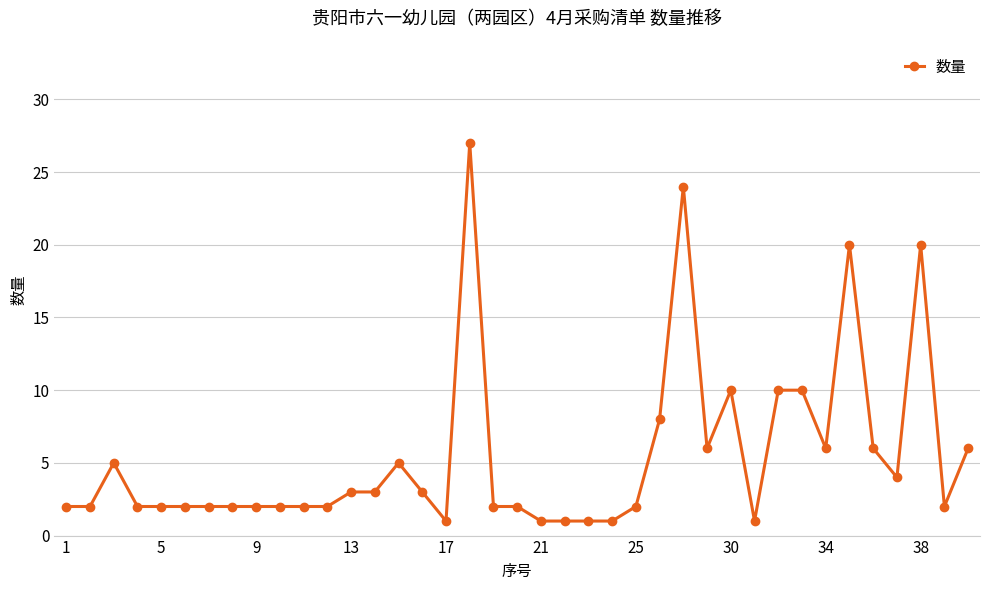

What is the difference between the maximum and minimum values?

26